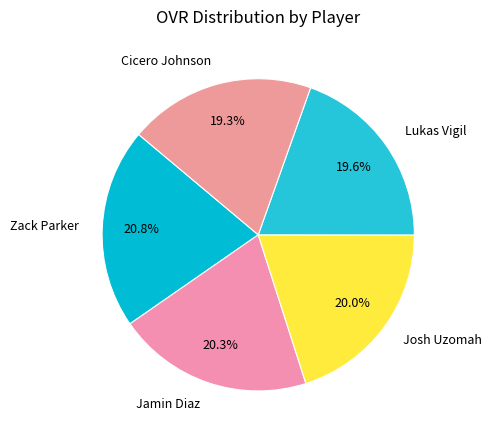

How many slices are in this pie chart?

5